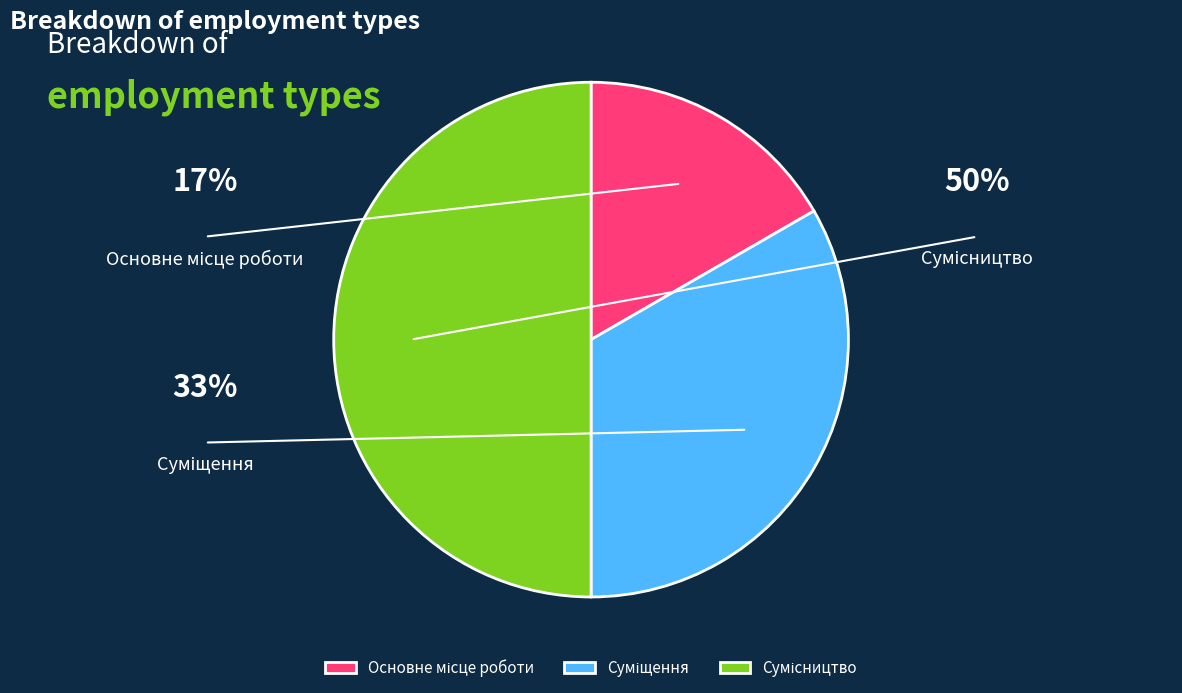

Rank the categories by value from highest to lowest.

Сумісництво, Суміщення, Основне місце роботи